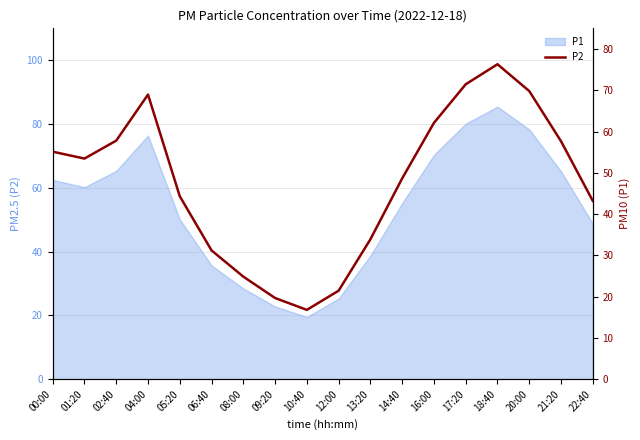

What is the label of the 17th point from the right?

01:20